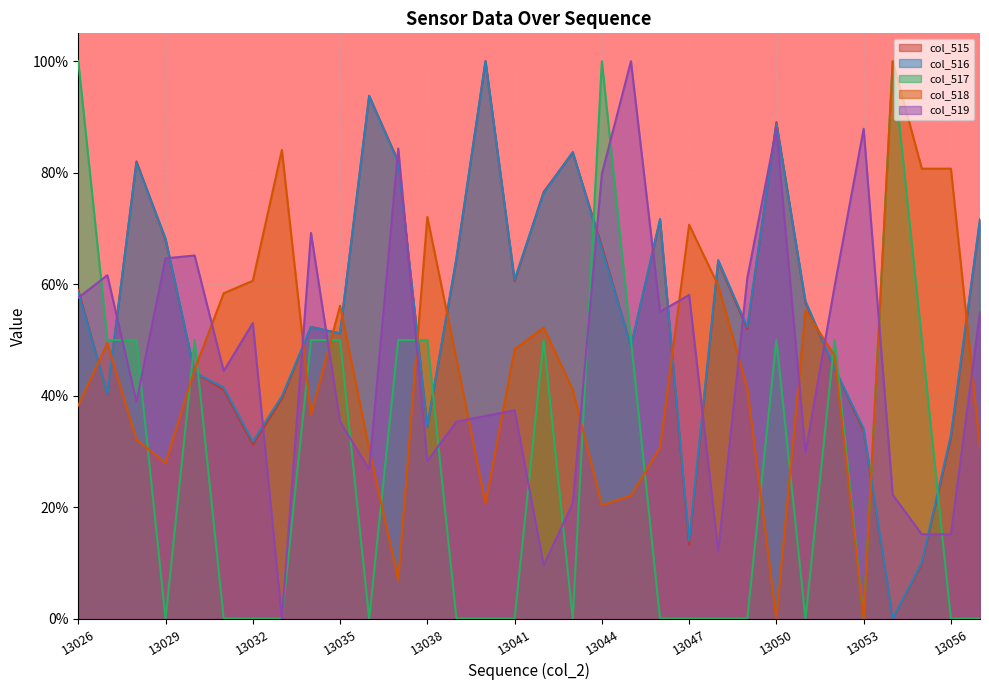

The value of col_518 at 13038 is 0.7. True or false?

True